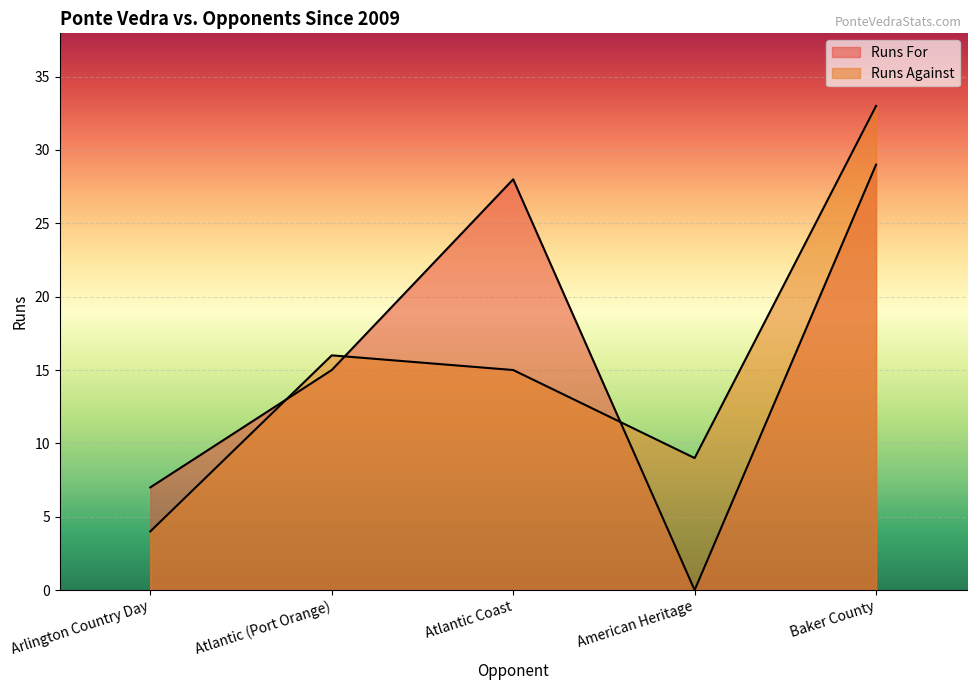

Reading left to right, list all the values displayed in this chart.

Runs For: Arlington Country Day=7	Atlantic (Port Orange)=15	Atlantic Coast=28	American Heritage=0	Baker County=29
Runs Against: Arlington Country Day=4	Atlantic (Port Orange)=16	Atlantic Coast=15	American Heritage=9	Baker County=33